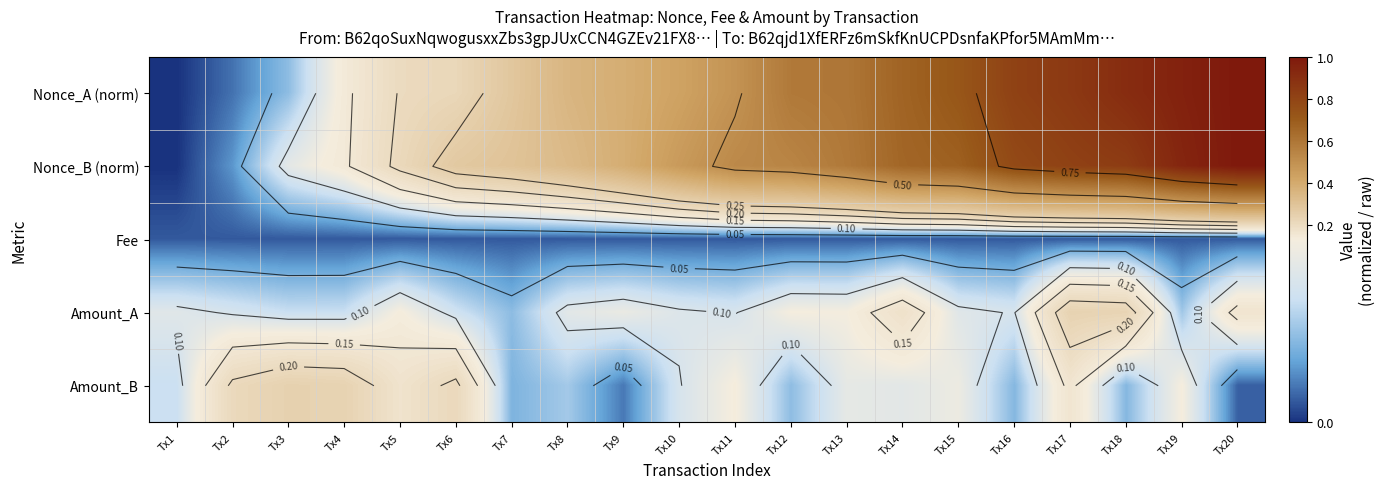

Rank the series at Tx10 from highest to lowest value.

Nonce_B (norm), Nonce_A (norm), Amount_A, Amount_B, Fee